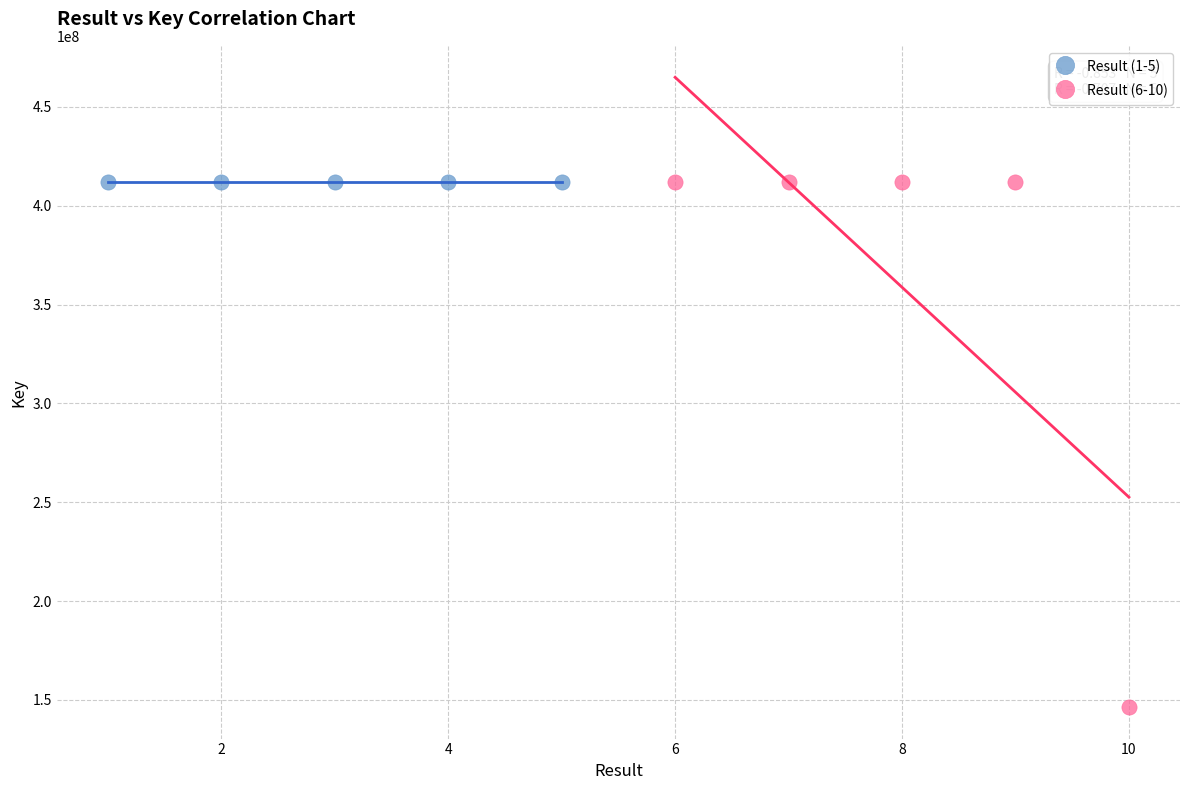

What are all the series names shown in the legend?

Result (1-5), Result (6-10)